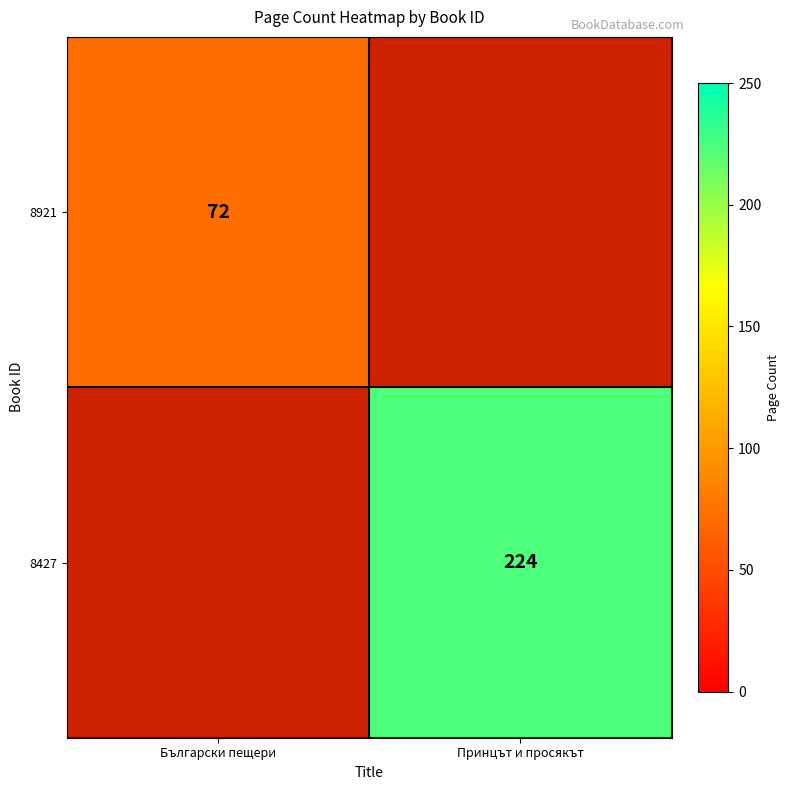

Is the value of 8427 at Принцът и просякът greater than the value of 8921 at Български пещери?

Yes